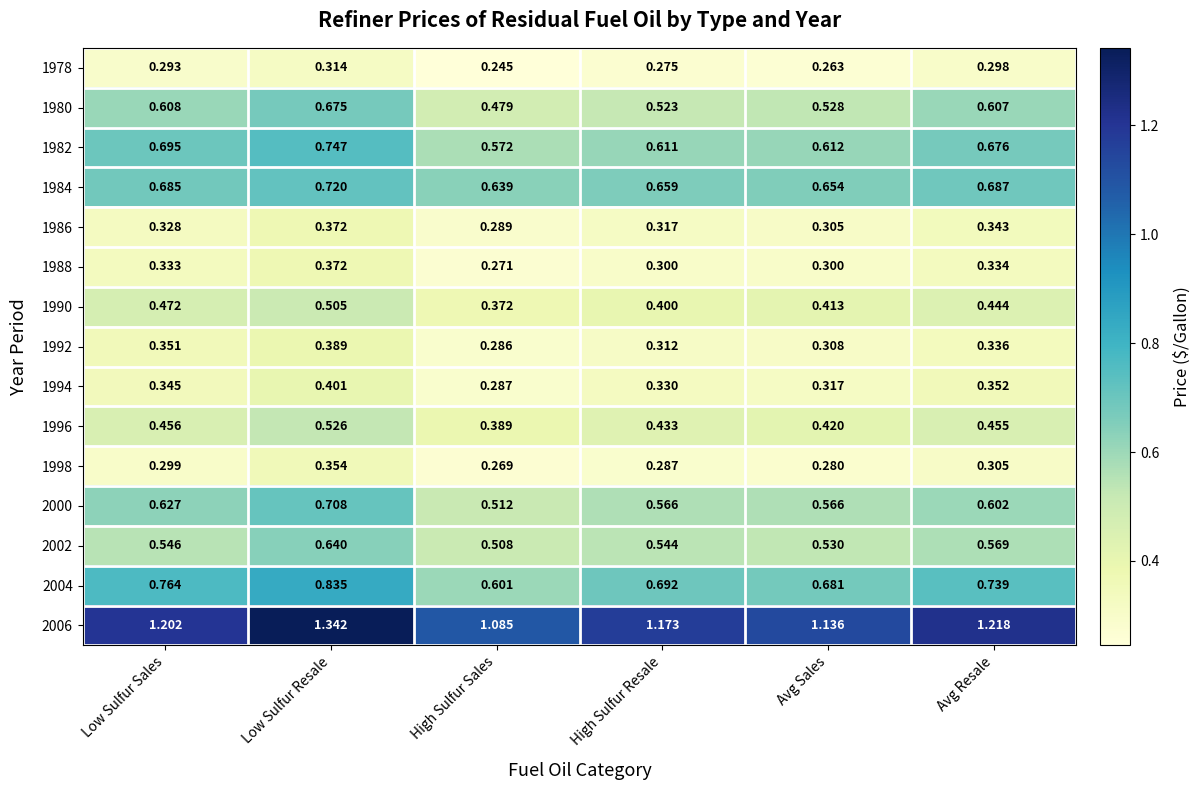

What is the total value across all series at High Sulfur Resale?

7.4